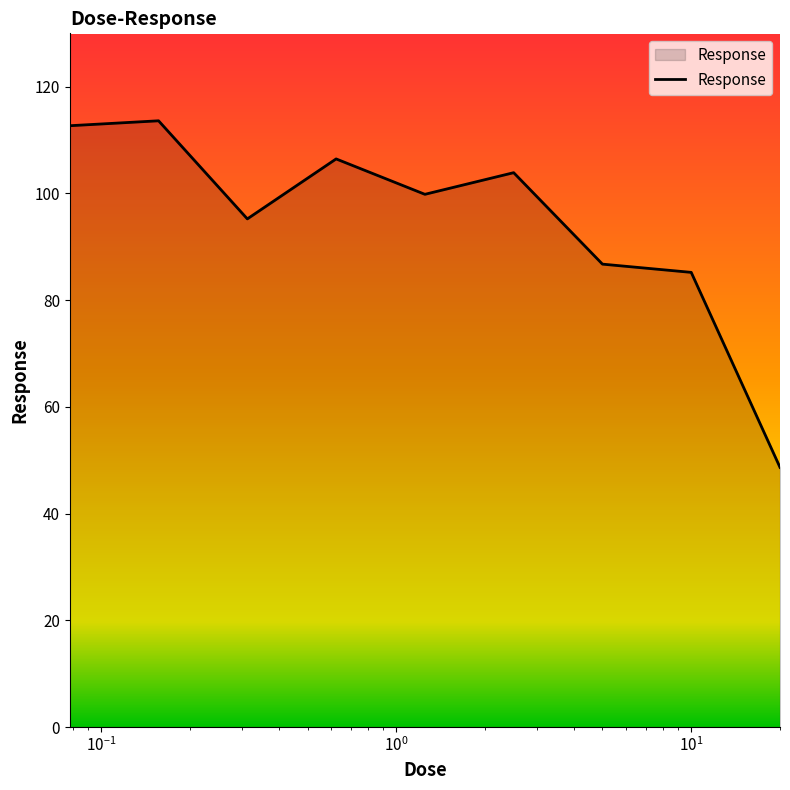

What is the difference between the second highest and minimum values?

64.0